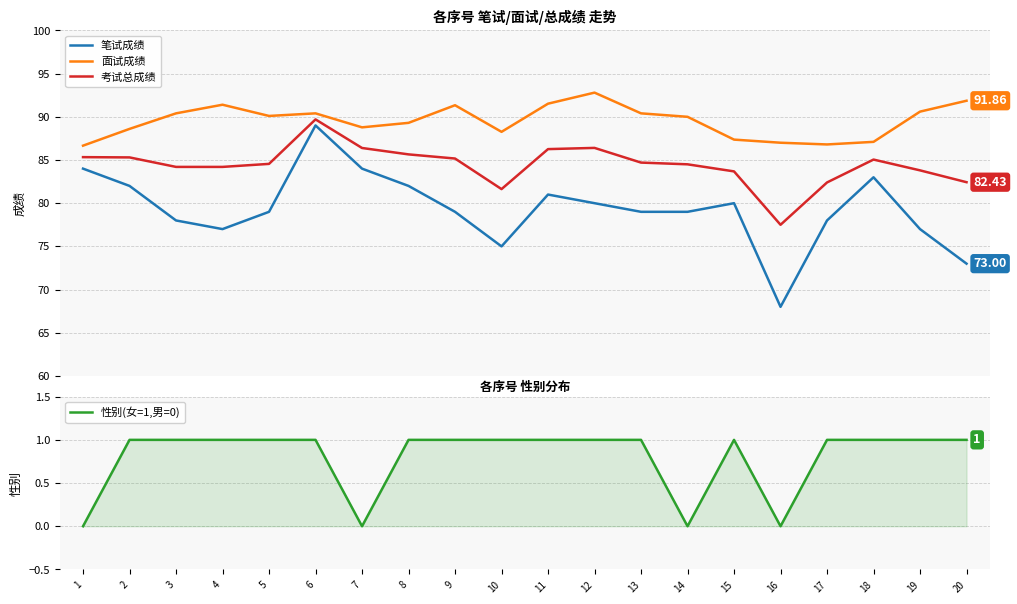

At which category is the sum across all series the highest?

6